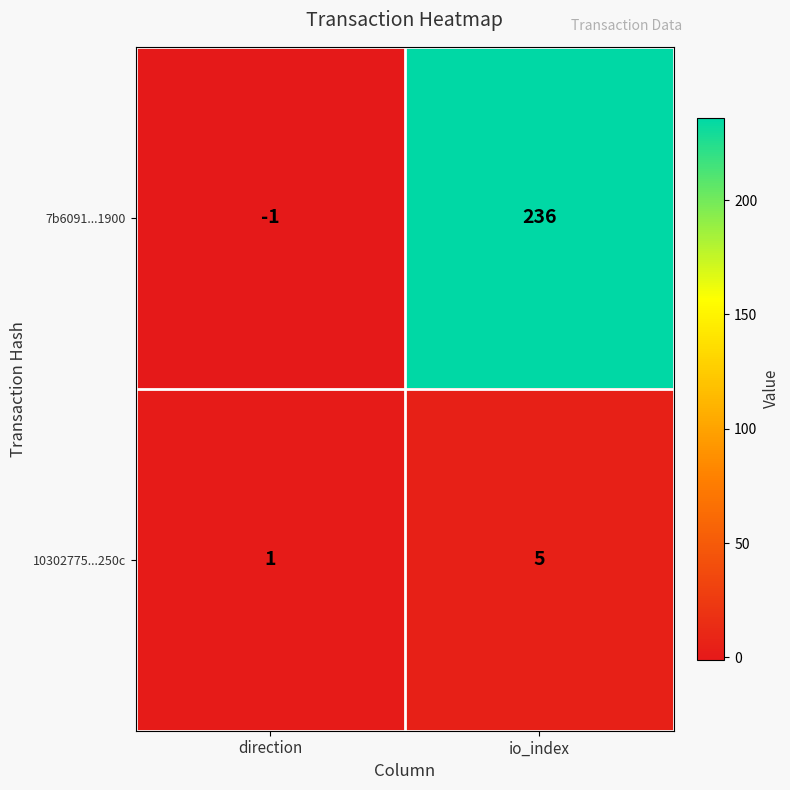

Rank the series by their maximum value, from lowest to highest.

10302775...250c, 7b6091...1900